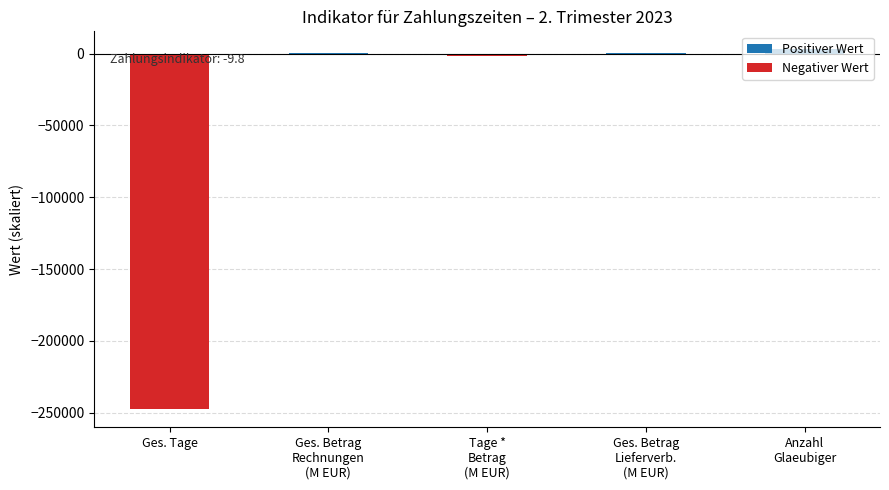

Is it true that the value at Ges. Tage is -247611.0?

True